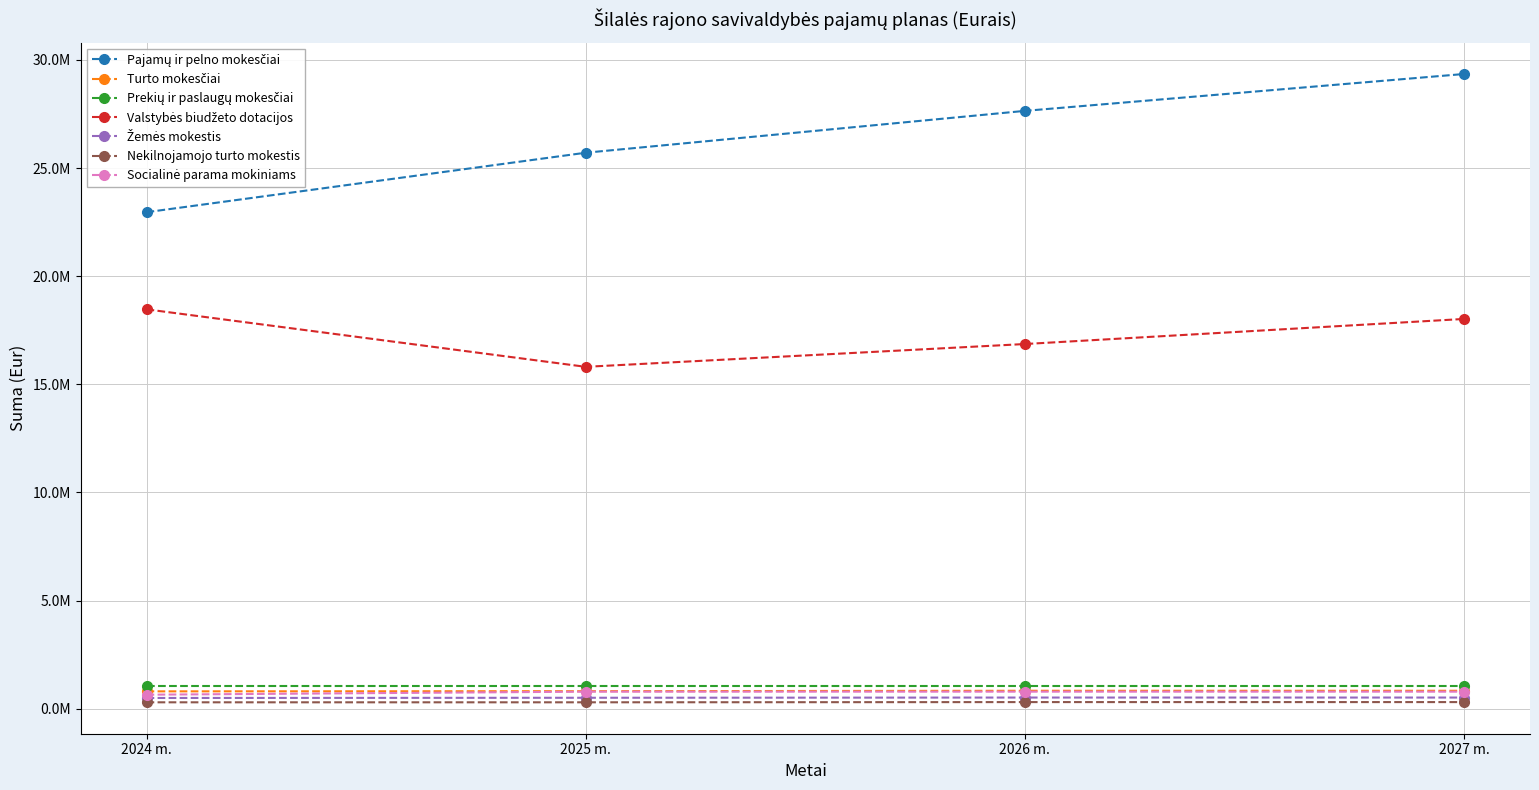

Does the chart have visible grid lines?

Yes